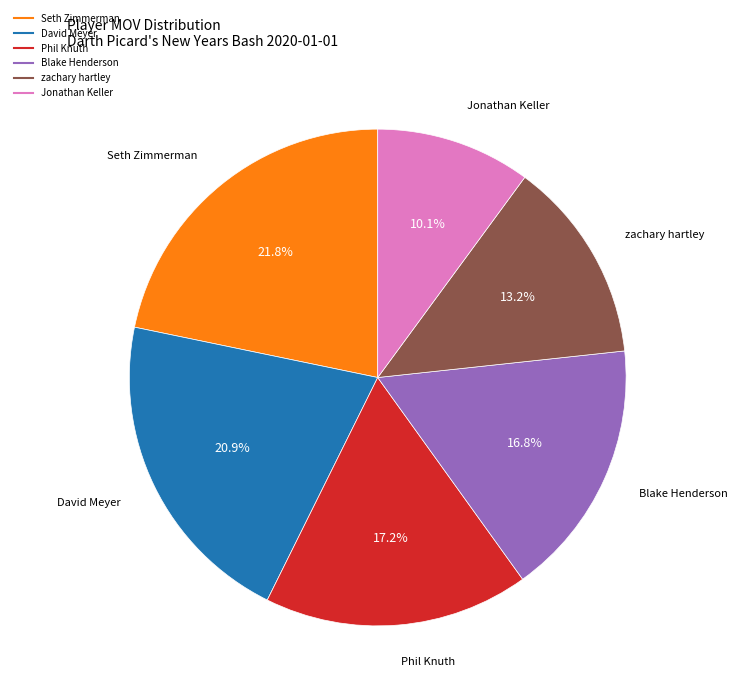

To the nearest percent, what portion does David Meyer represent?

21%